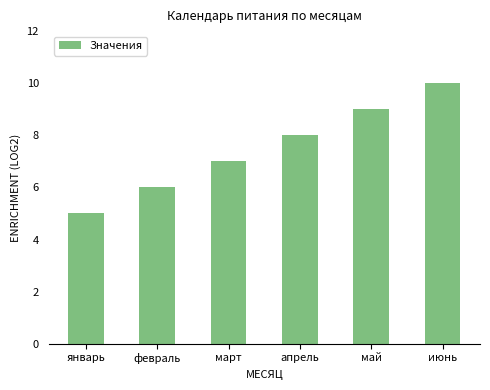

The chart shows a value of 4 at июнь. True or false?

False